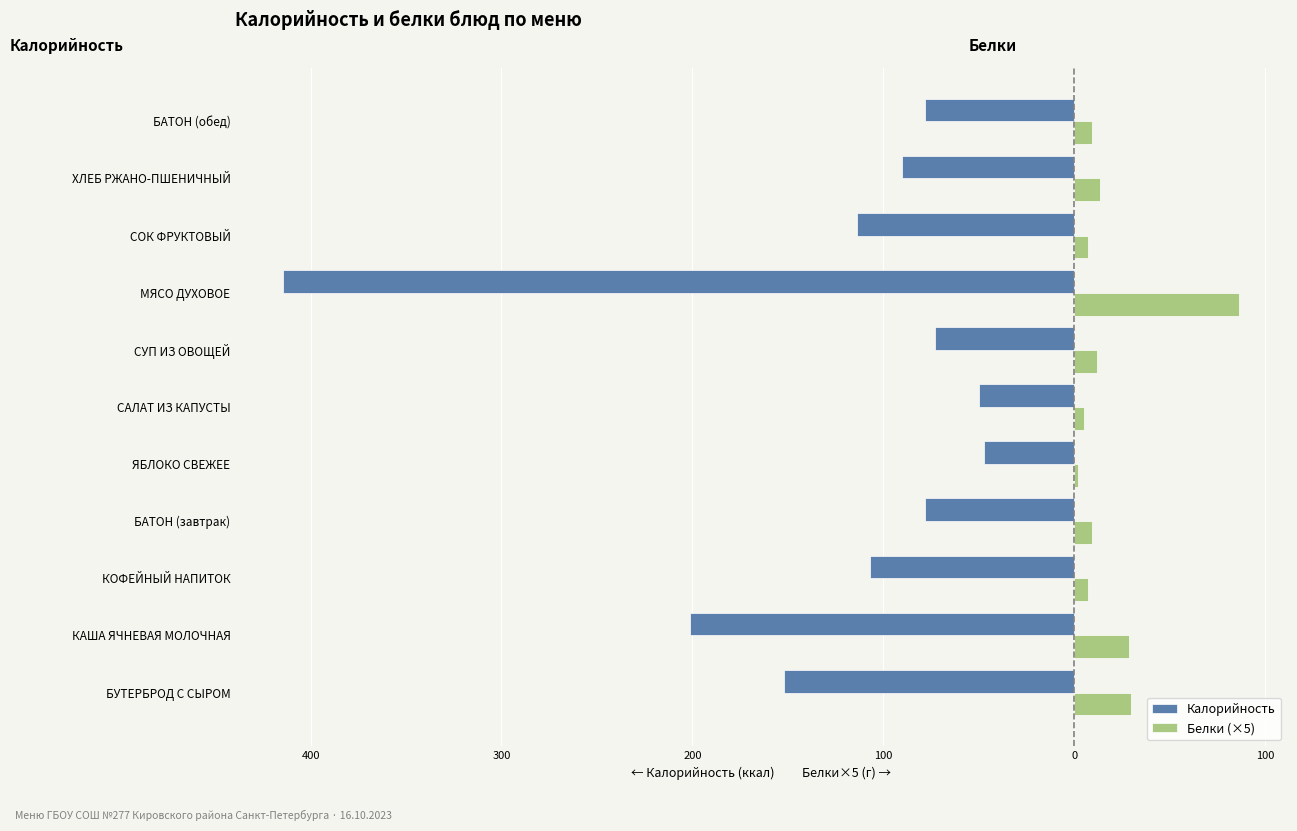

What are all the series names shown in the legend?

Калорийность, Белки (×5)